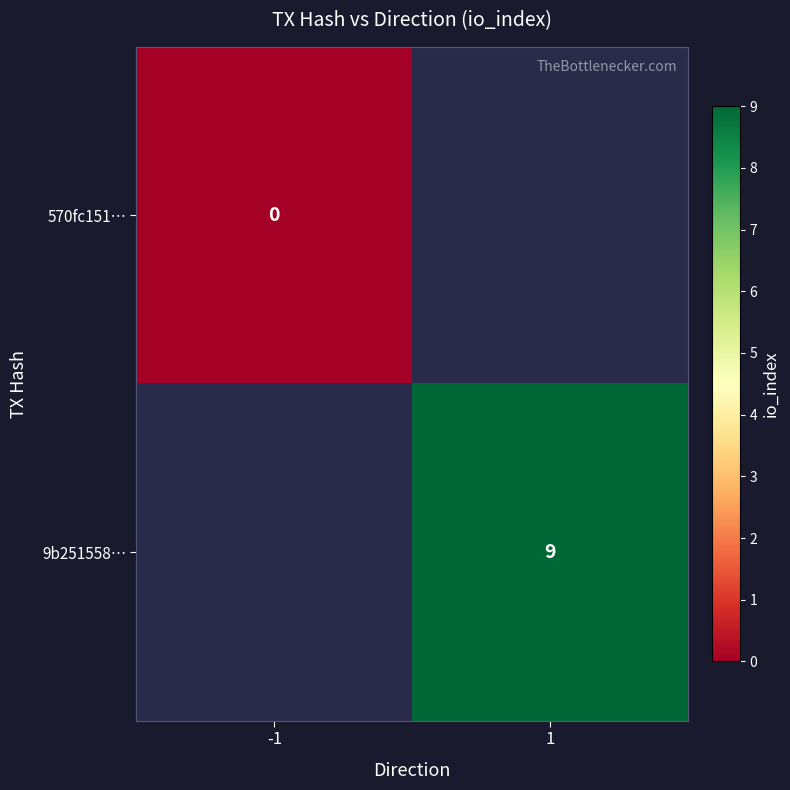

The value of 9b251558… at 1 is 12. True or false?

False